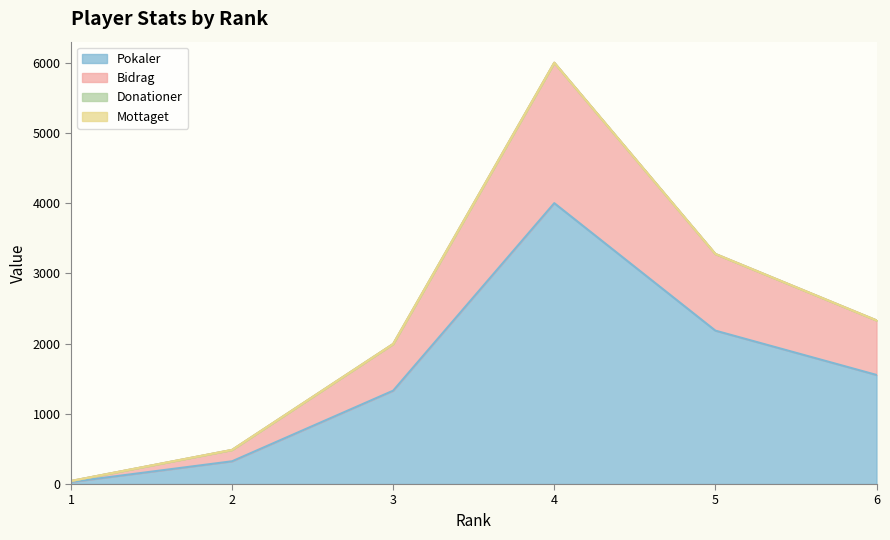

What is the minimum value shown in the chart?

29